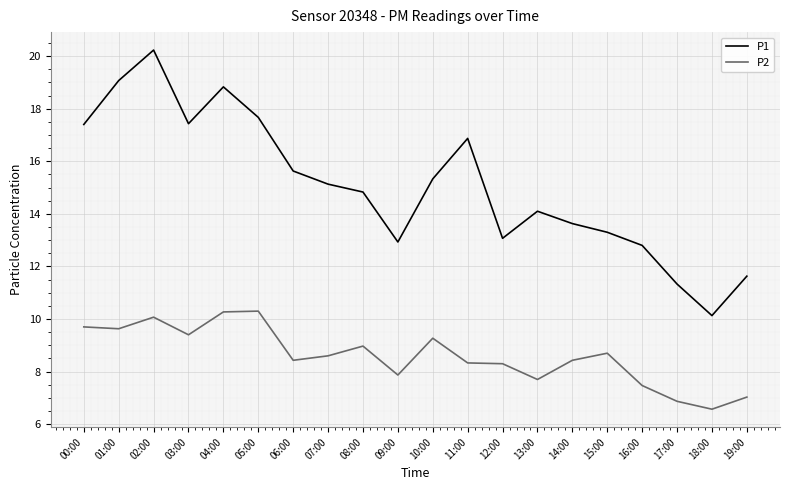

Where does the P1 series first go above 15?

00:00